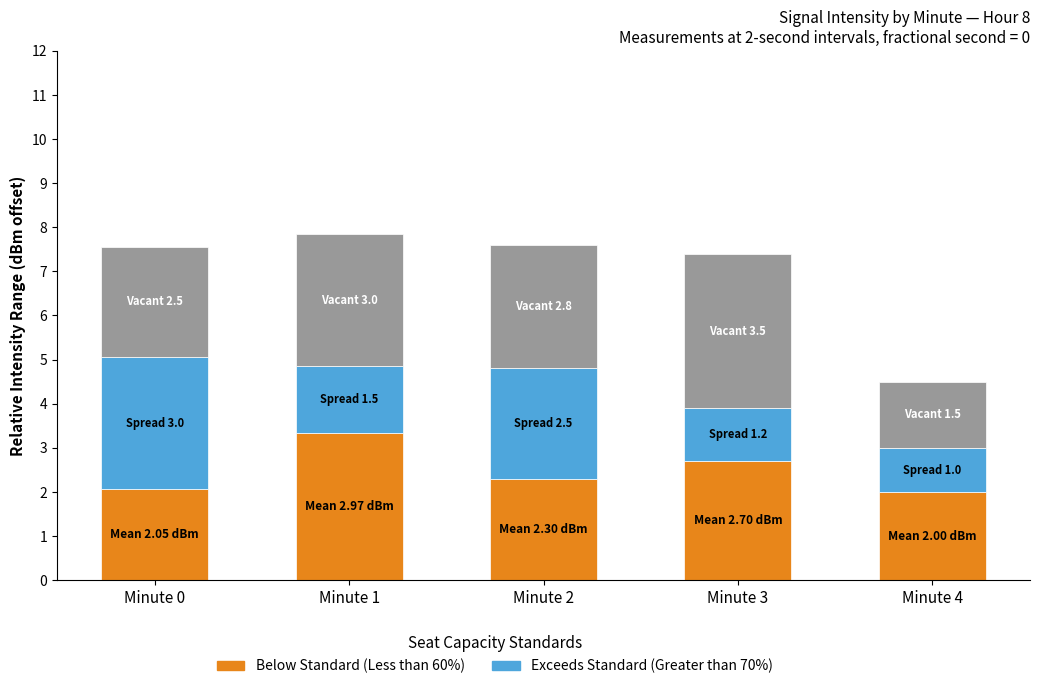

What is the total value across all series at Minute 3?

7.4